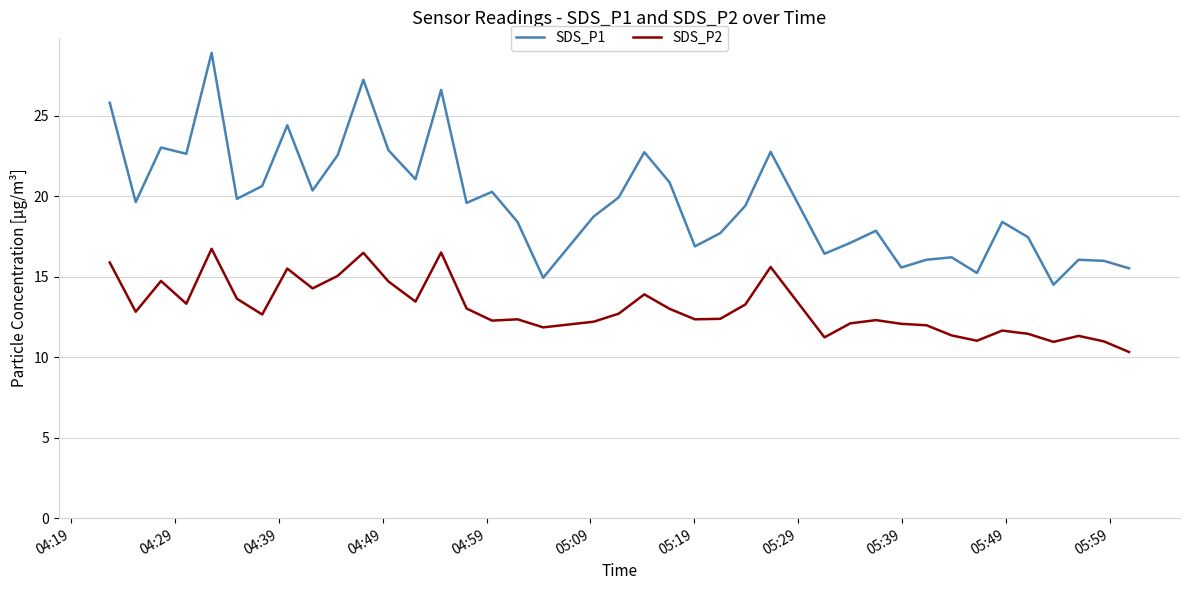

What is the smallest value displayed?

10.3